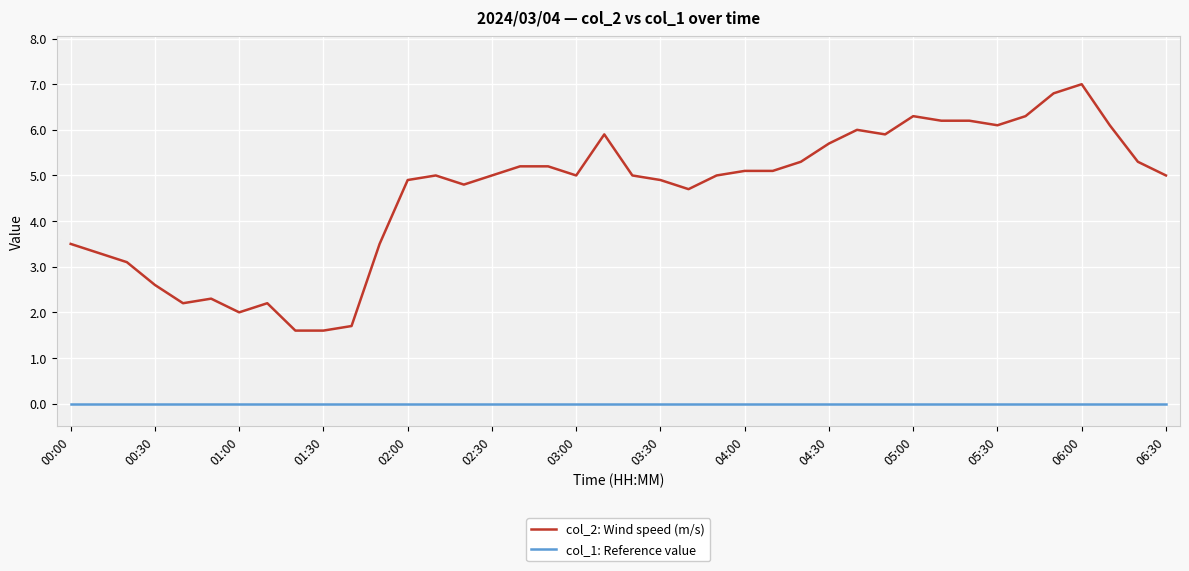

Which series has the widest spread of values?

col_2: Wind speed (m/s)